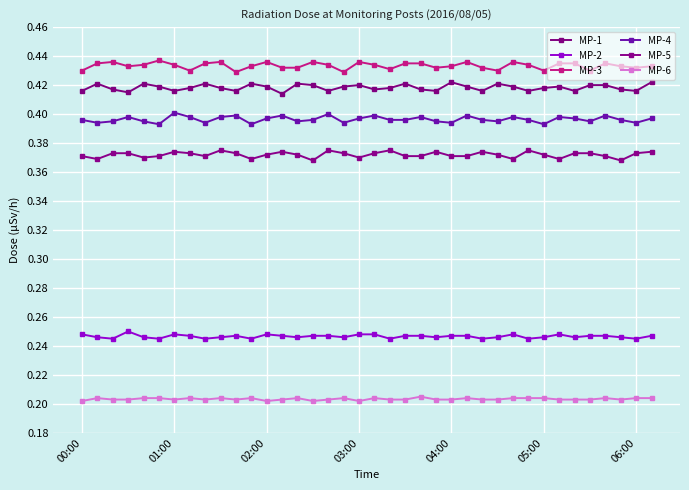

Does the chart have visible grid lines?

Yes